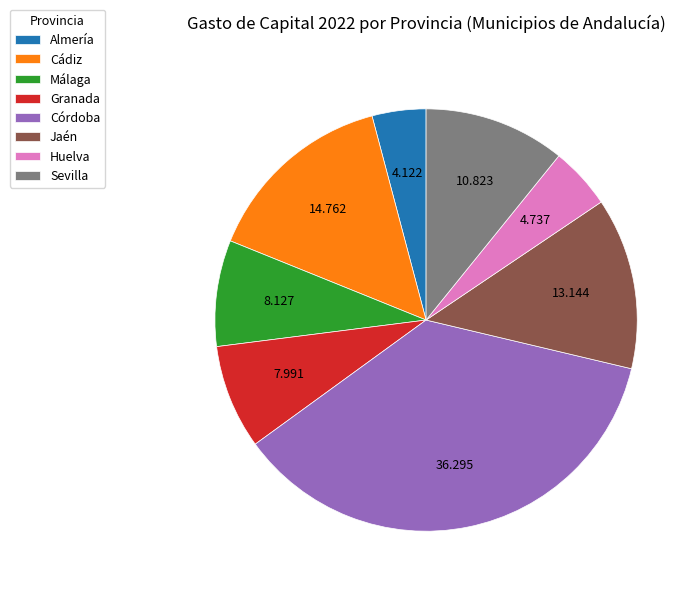

Does any single category account for the majority?

No